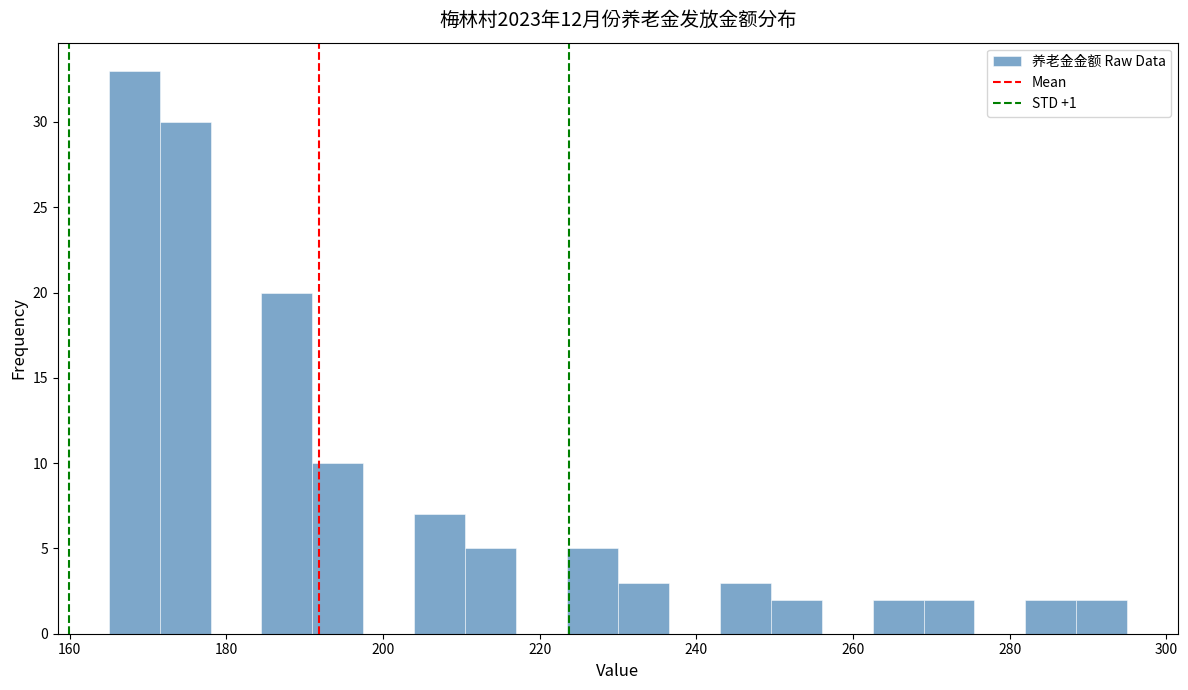

Read against the x-axis, roughly where is the centre of the tallest bar?

168